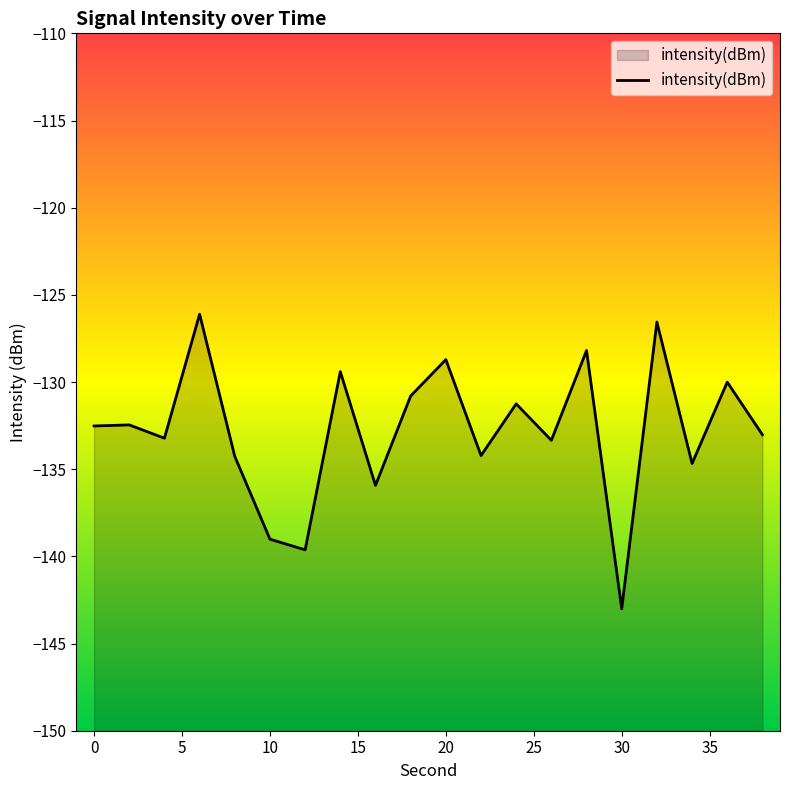

The value at 0 is -132.5. True or false?

True